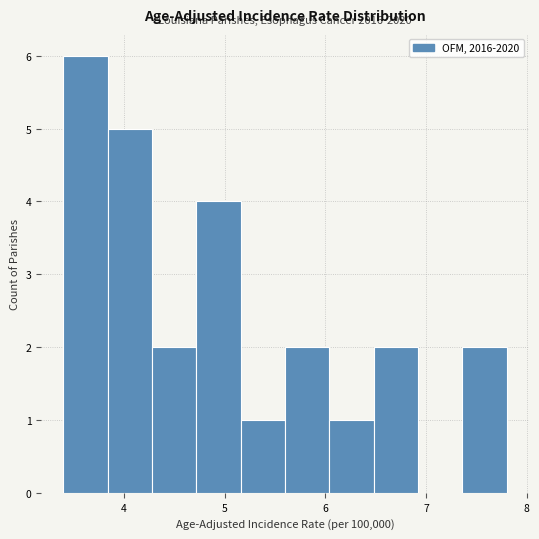

Over which range of the x-axis is the bar tallest?

3.40 to 3.84